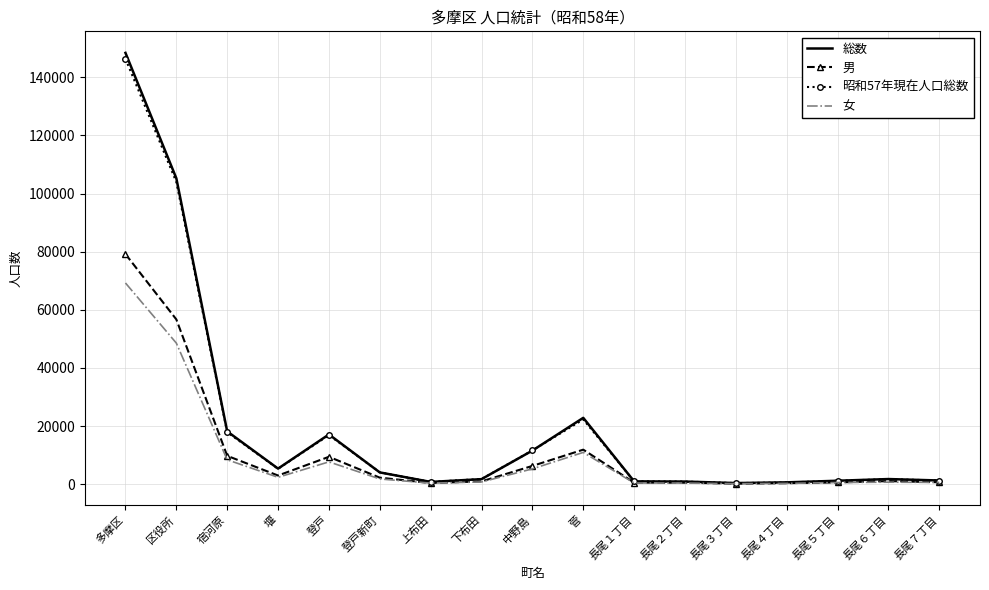

What is the difference between the maximum and minimum values in the 女 series?

69044